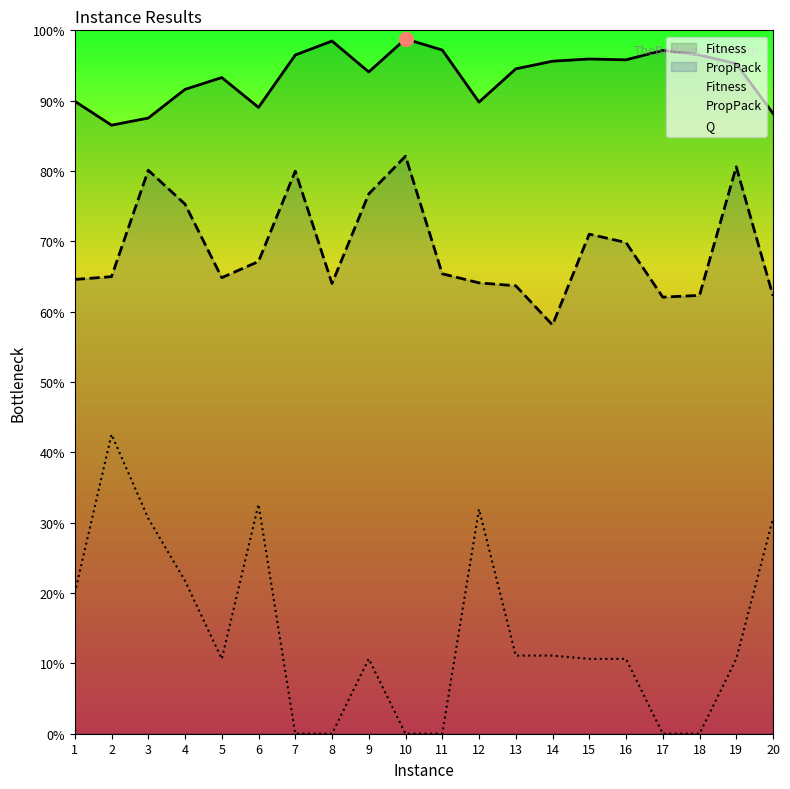

What is the difference between the maximum and second lowest values in the Q series?

0.4